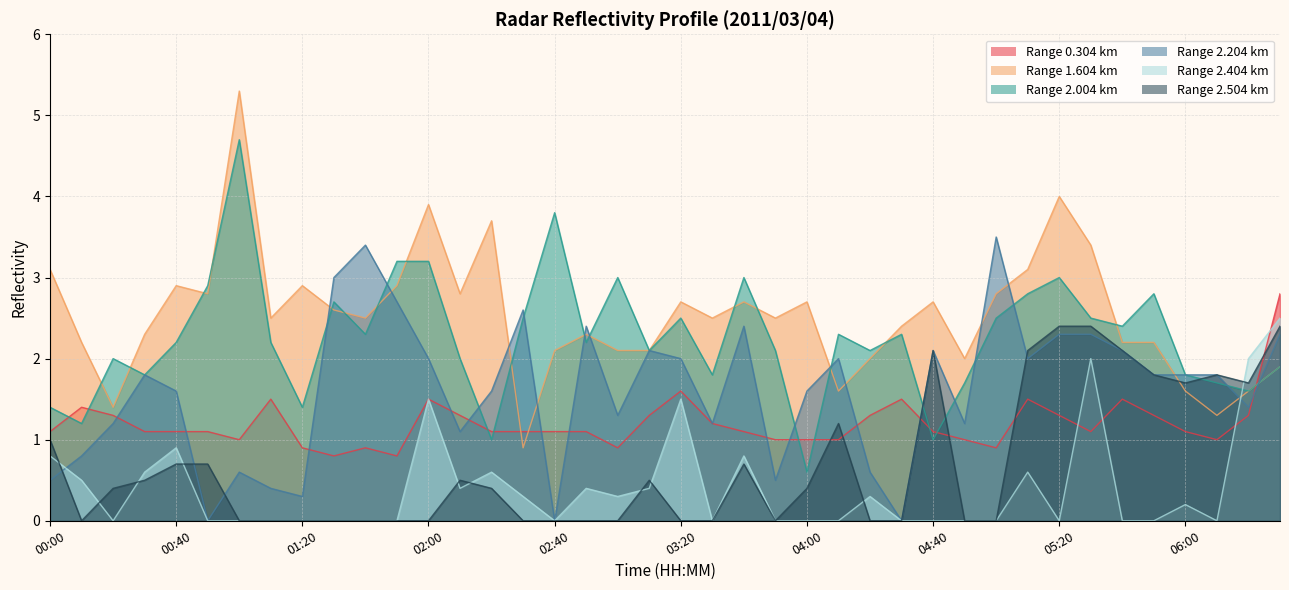

What is the minimum value shown in the chart?

0.0